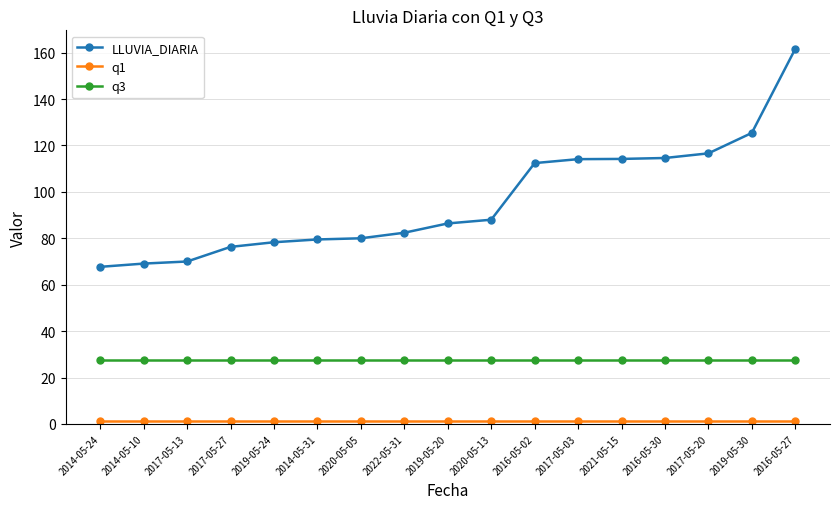

What is the sum of all LLUVIA_DIARIA values?

1636.6